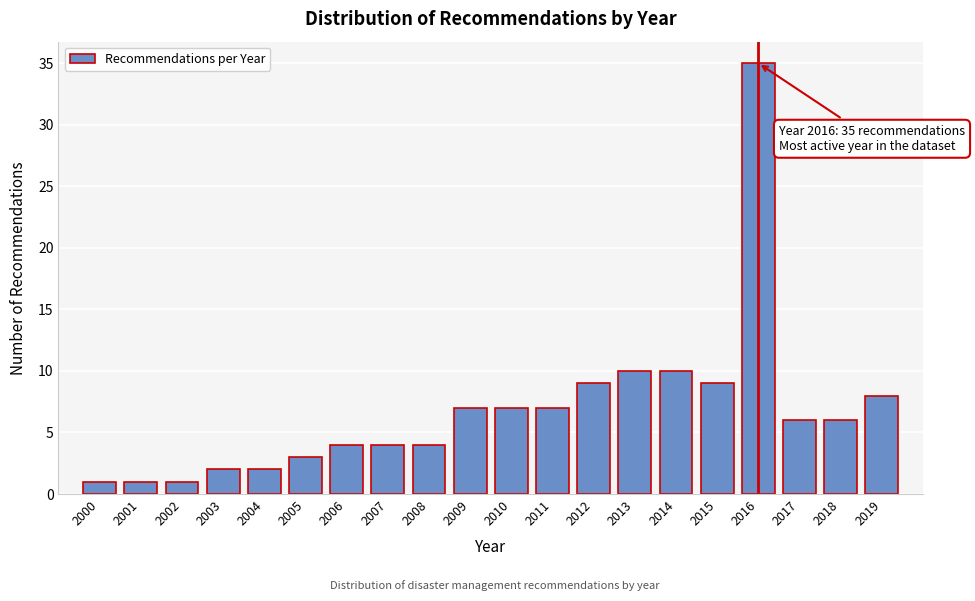

Reading left to right, what are all the values shown in this chart?

2000=1	2001=1	2002=1	2003=2	2004=2	2005=3	2006=4	2007=4	2008=4	2009=7	2010=7	2011=7	2012=9	2013=10	2014=10	2015=9	2016=35	2017=6	2018=6	2019=8